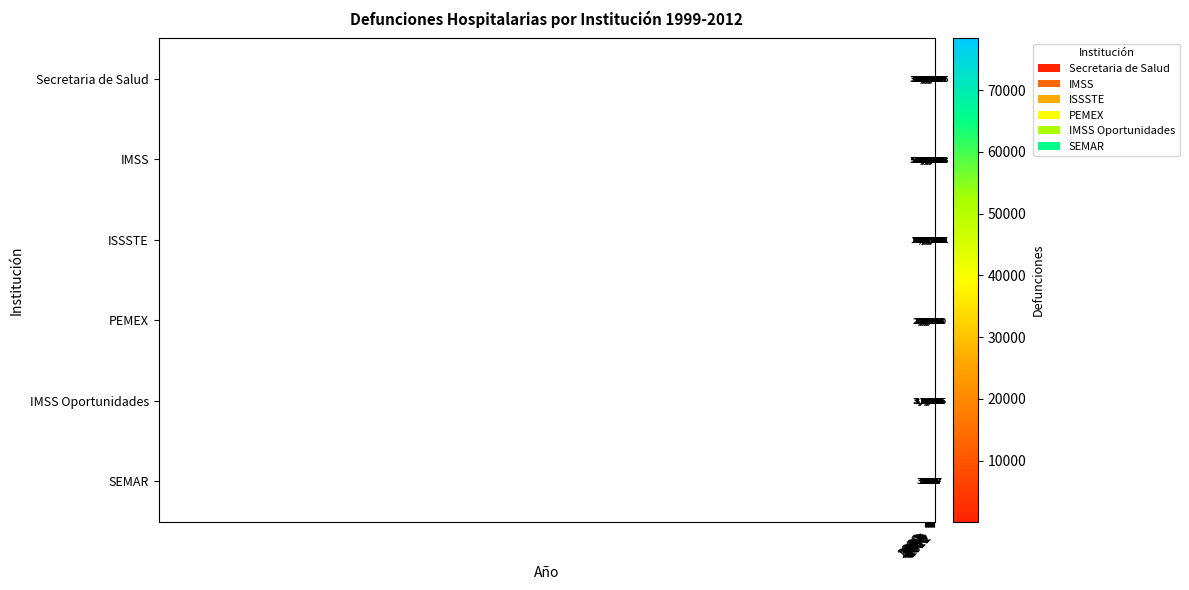

What is the minimum value for Secretaria de Salud?

35891